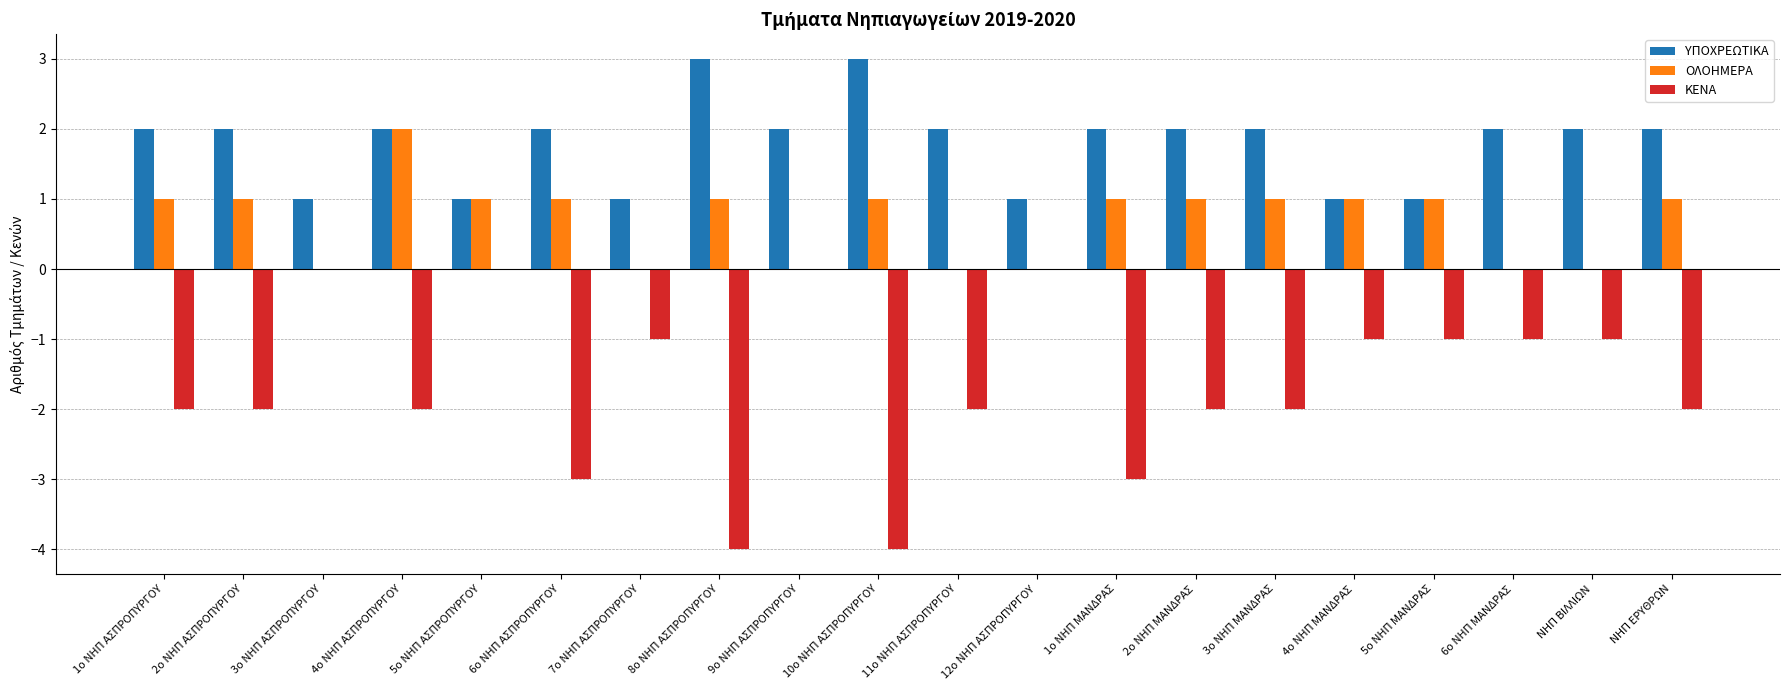

Which series changed the most between 6ο ΝΗΠ ΑΣΠΡΟΠΥΡΓΟΥ and 9ο ΝΗΠ ΑΣΠΡΟΠΥΡΓΟΥ?

ΚΕΝΑ